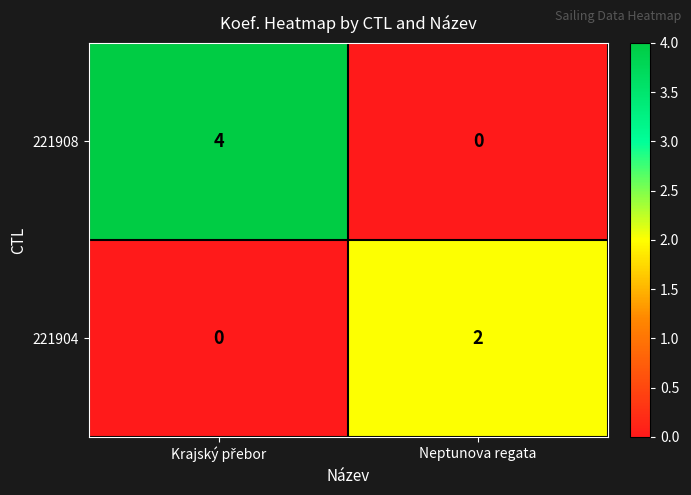

Rank the series at Neptunova regata from highest to lowest value.

221904, 221908